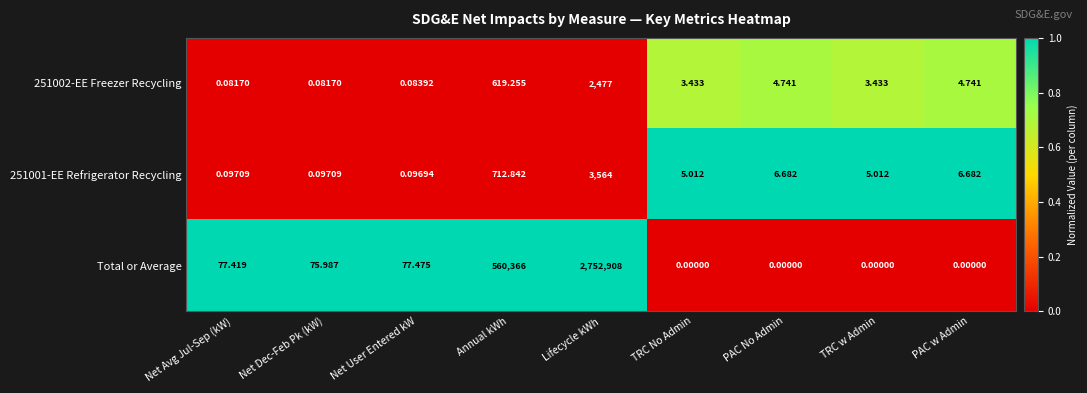

Which series has the widest spread of values?

Total or Average